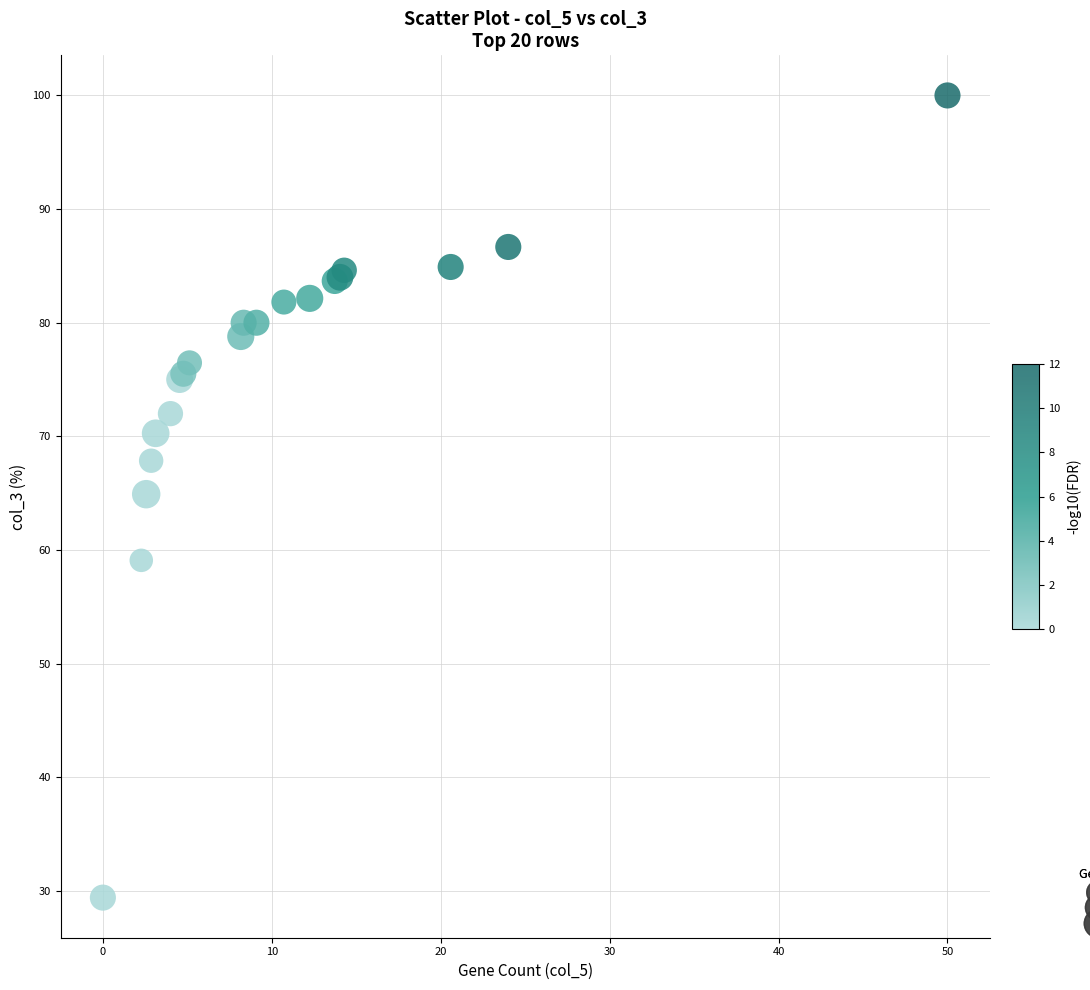

What Y value in the scatter plot is closest to 64?

64.9